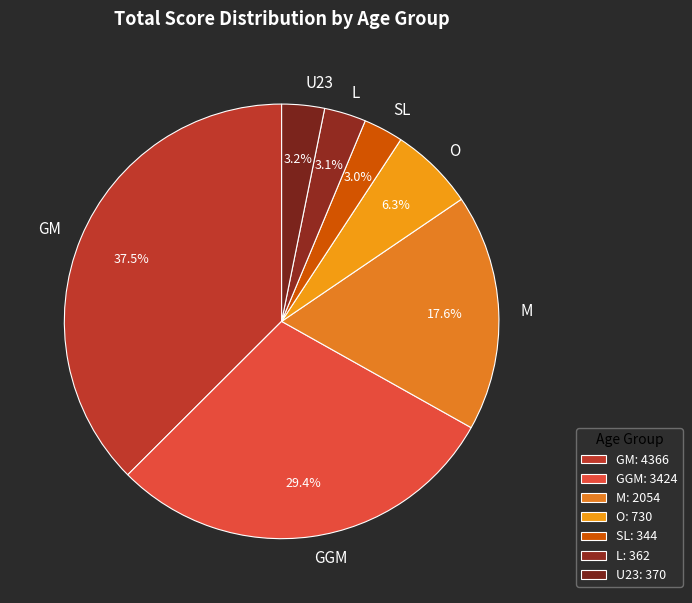

How many slices are in this pie chart?

7